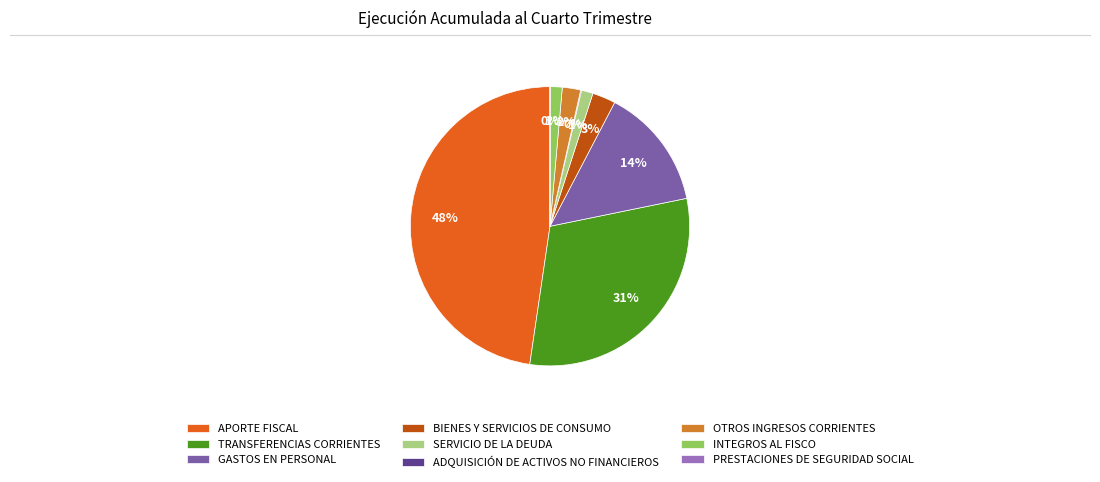

To the nearest percent, what percentage of the pie is OTROS INGRESOS CORRIENTES?

2%